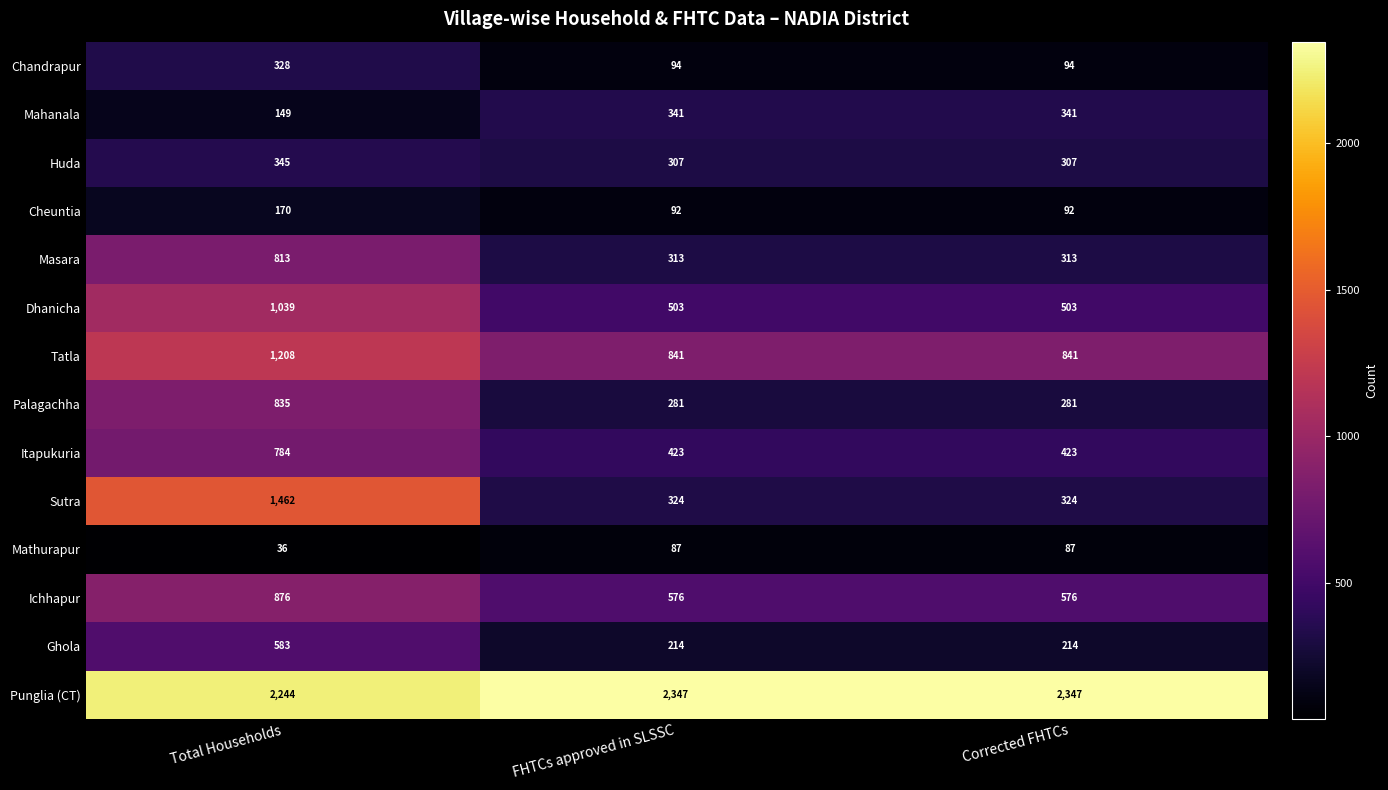

What is the average value of the Ichhapur series?

676